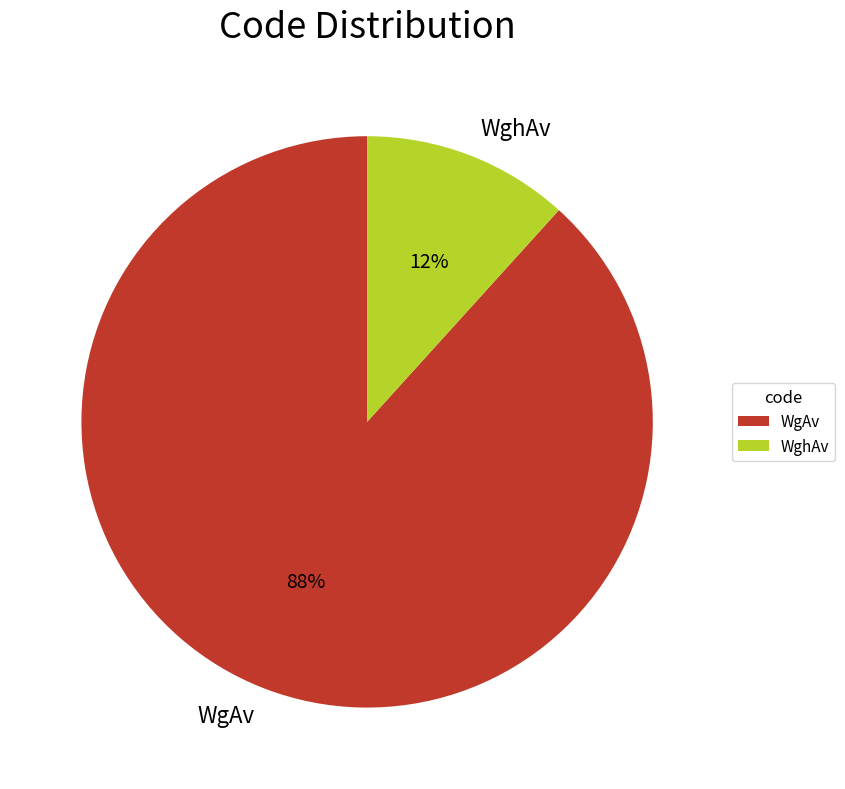

Rank the categories by value from lowest to highest.

WghAv, WgAv